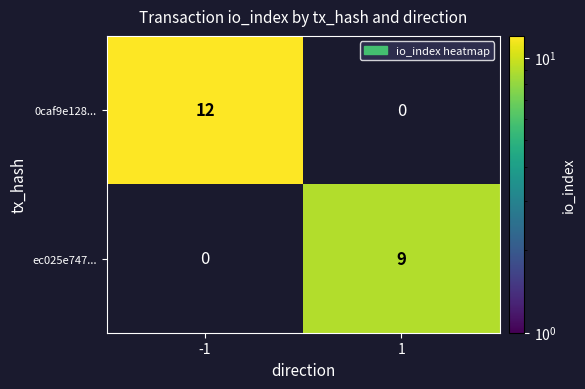

The value of ec025e747... at 1 is 13. True or false?

False